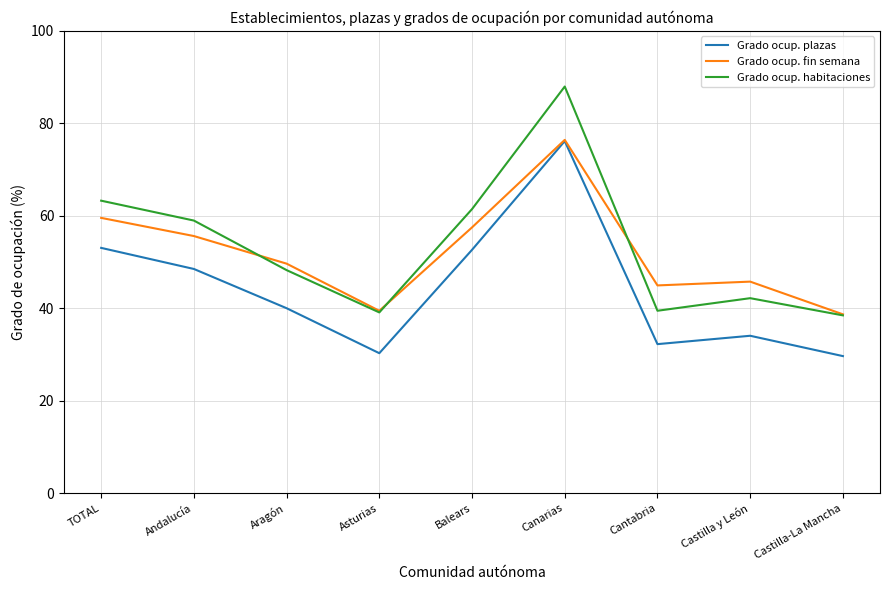

What is the highest value of the Grado ocup. fin semana series?

76.4